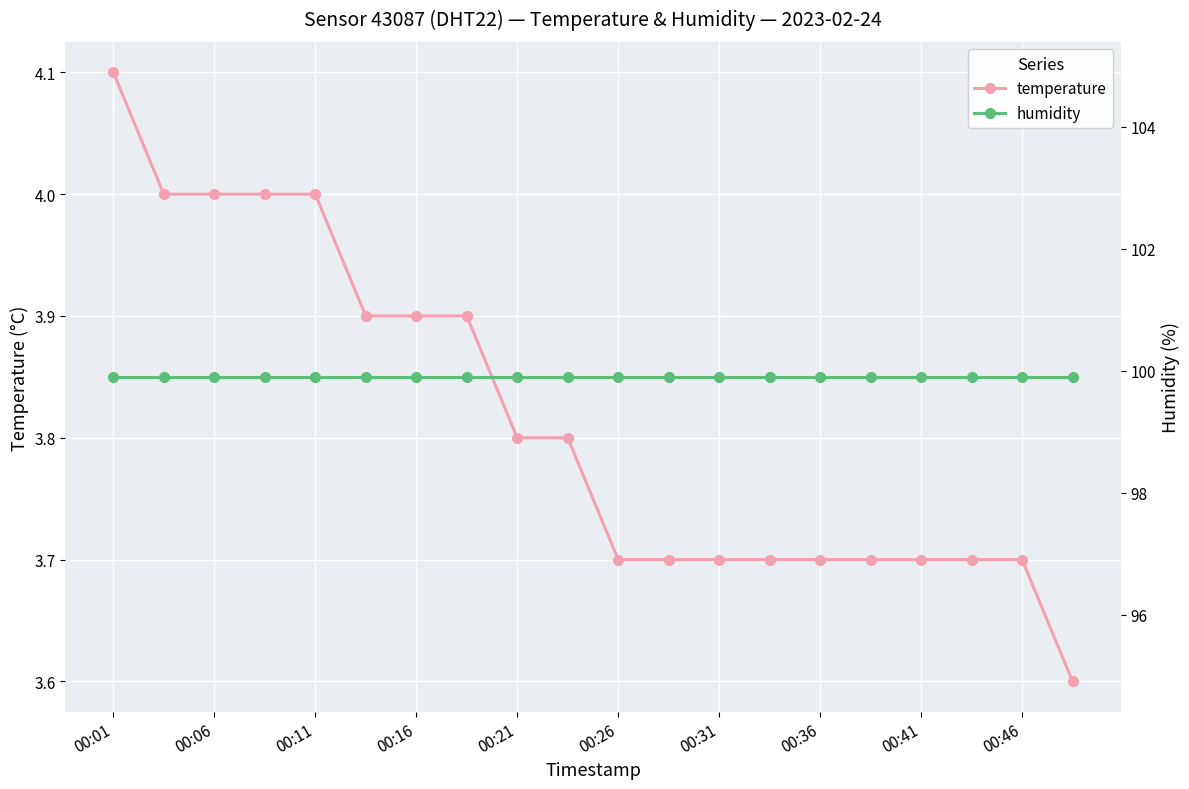

What is the minimum value for temperature?

3.6